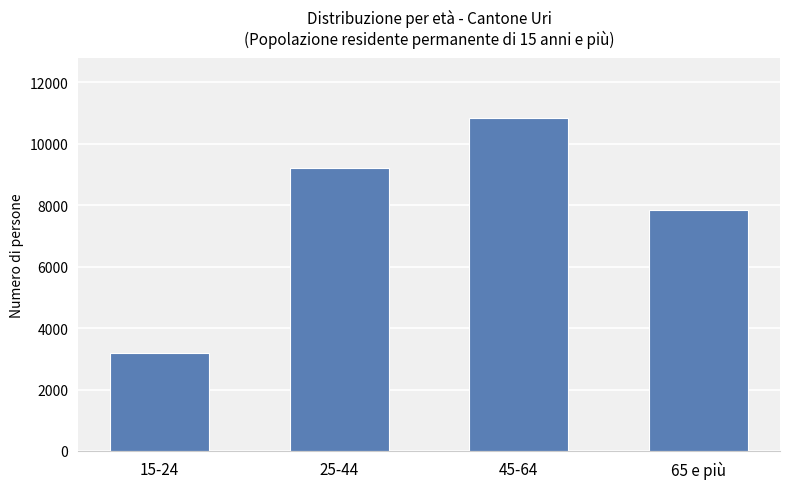

How many bars are there in total?

4